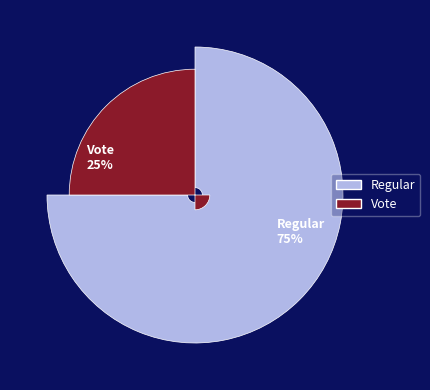

Approximately how many times larger is the value at Regular compared to Vote?

3.0